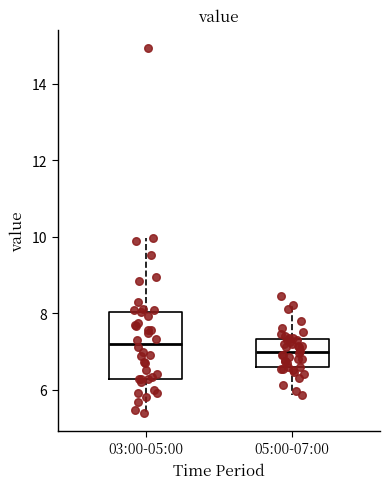

Reading left to right, transcribe this box plot: for each box, give where its median line is, the range the box spans, and where its two whiskers end, as read against the y-axis. The values are not printed on the chart, so give them approximately, as read against the axis.

03:00-05:00: median 7.2, box 6.2 to 8.0, whiskers 5.4 to 10.0
05:00-07:00: median 7.0, box 6.6 to 7.4, whiskers 5.8 to 8.2